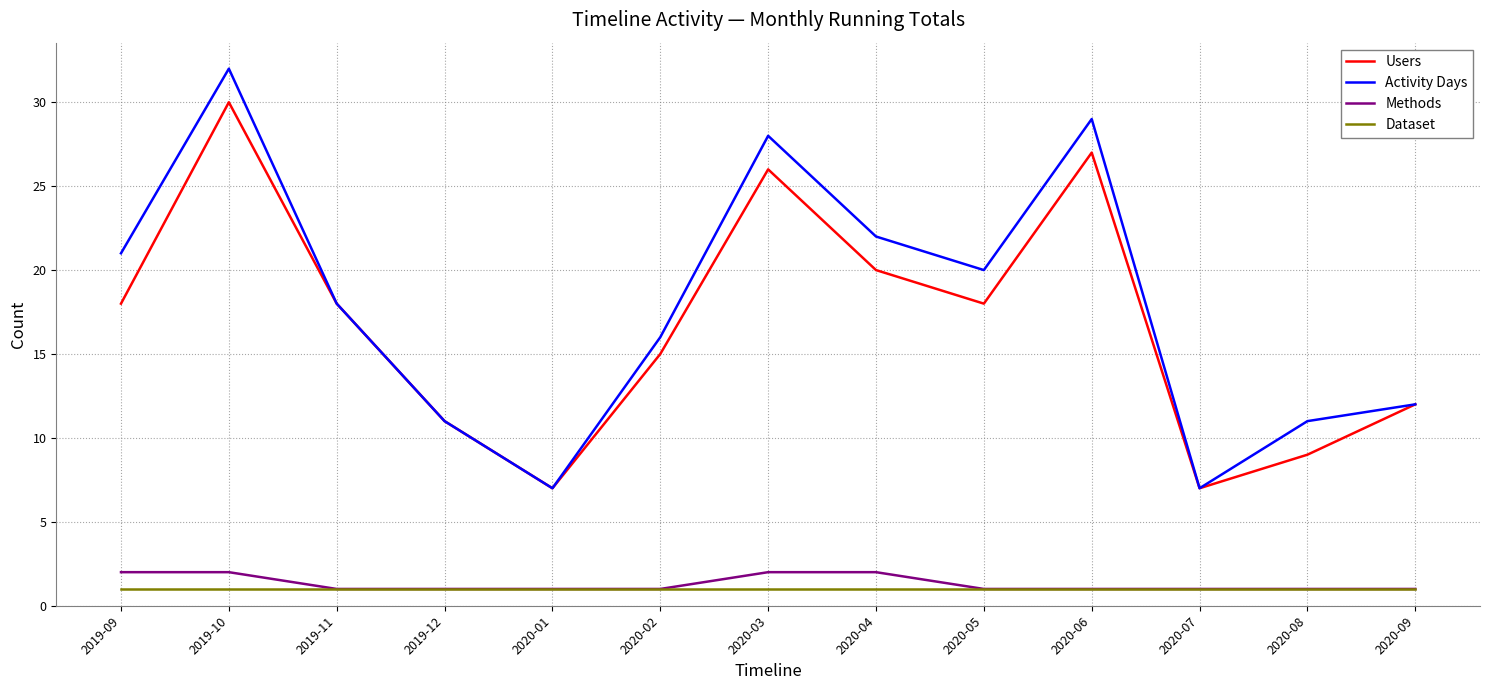

Read the Methods value at 2020-08.

1